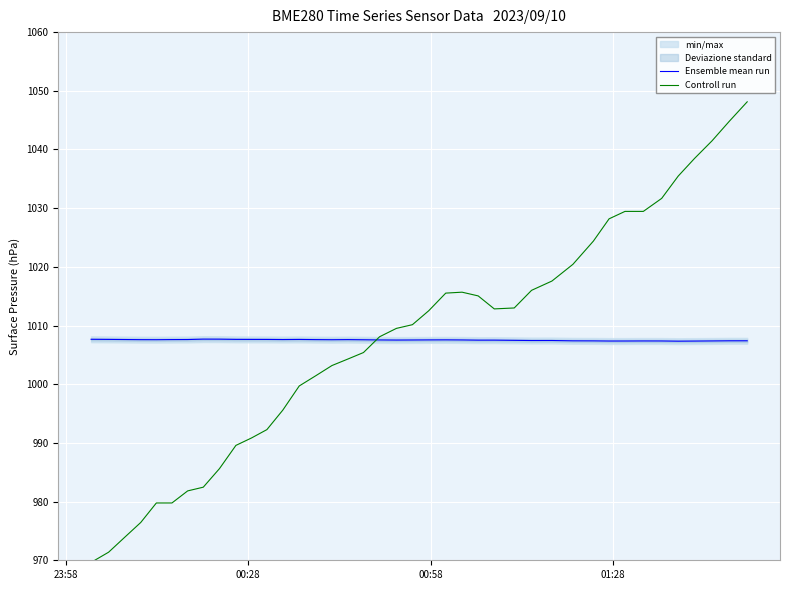

What is the minimum value shown in the chart?

969.6